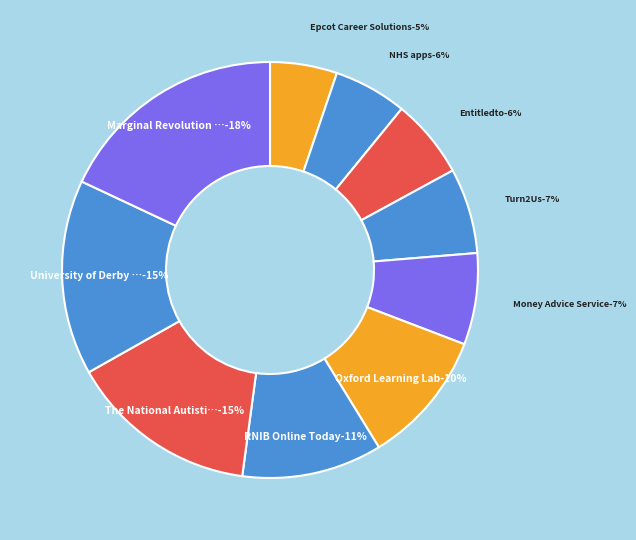

Count the number of slices in the pie.

10